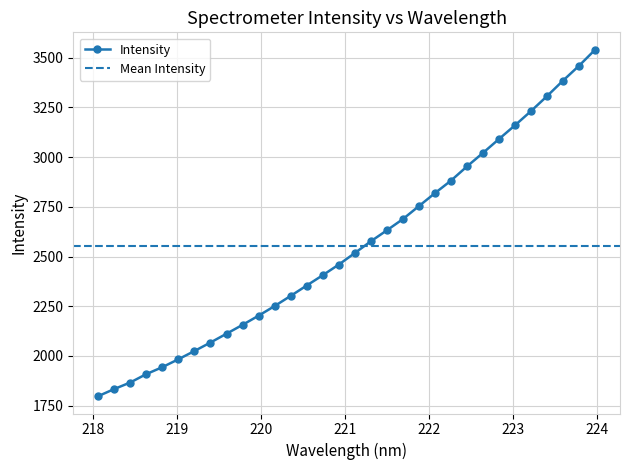

Does the chart display data point markers on the line(s)?

Yes